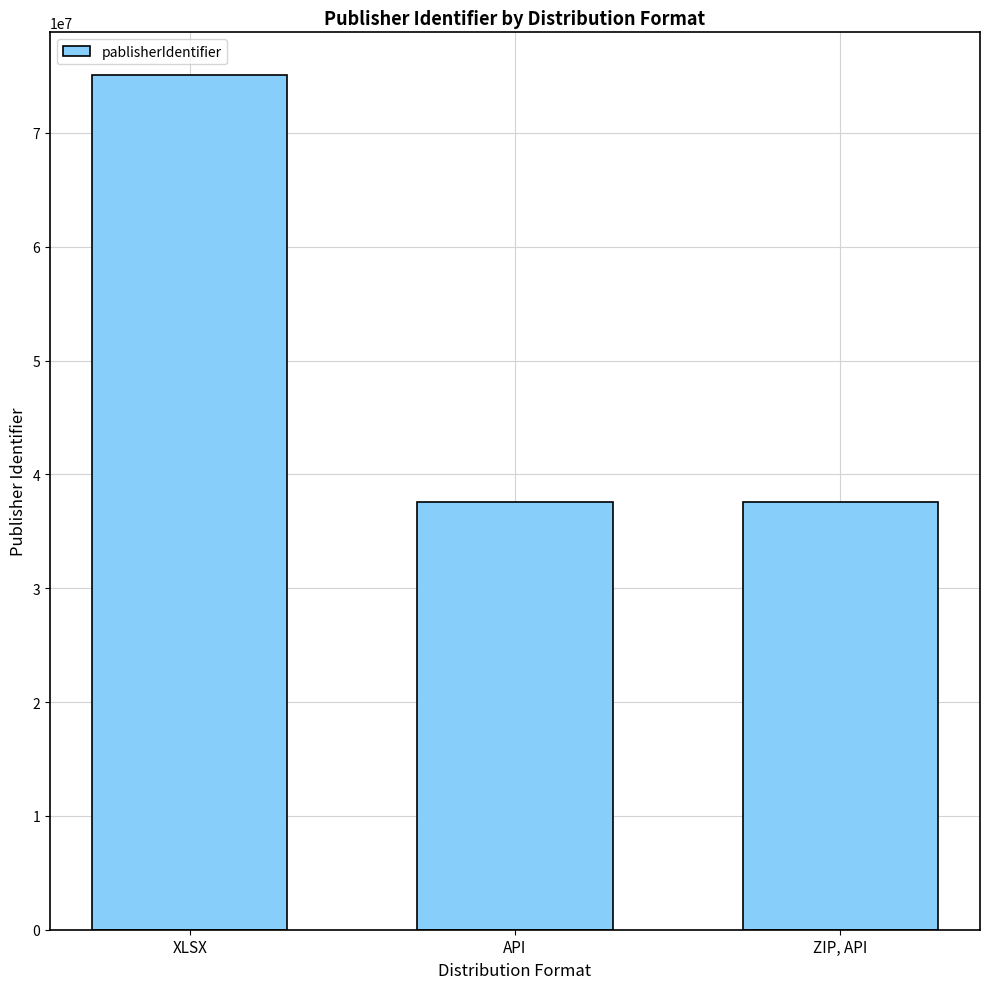

What is the minimum value shown in the chart?

37538877